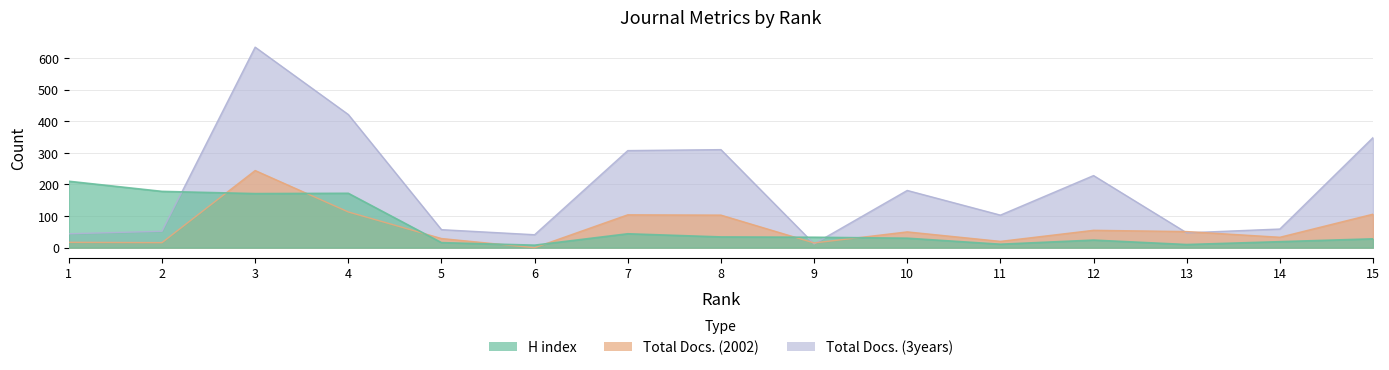

How many lines are shown in the chart?

3